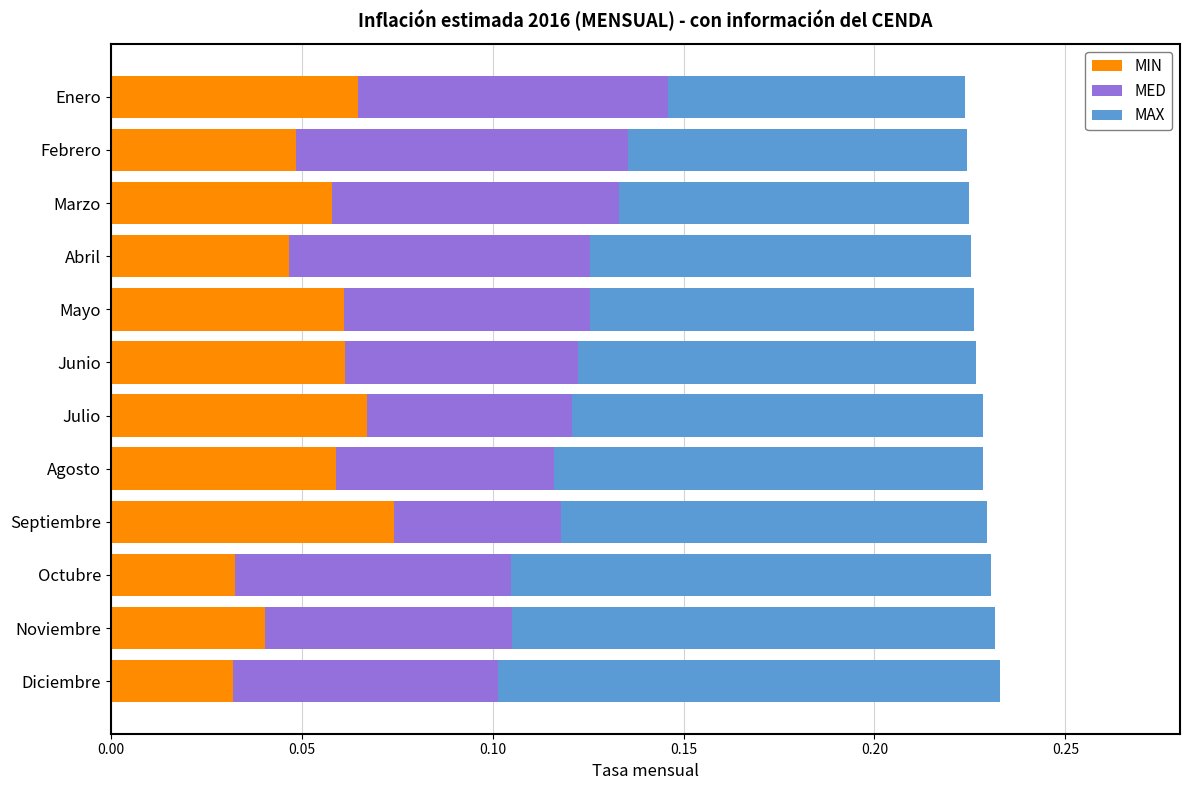

At which label does MIN reach its peak?

Septiembre